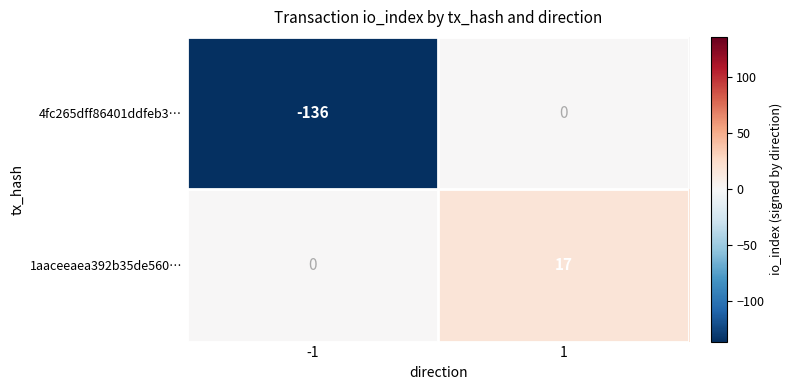

Which series has the largest range (max minus min)?

4fc265dff86401ddfeb3…